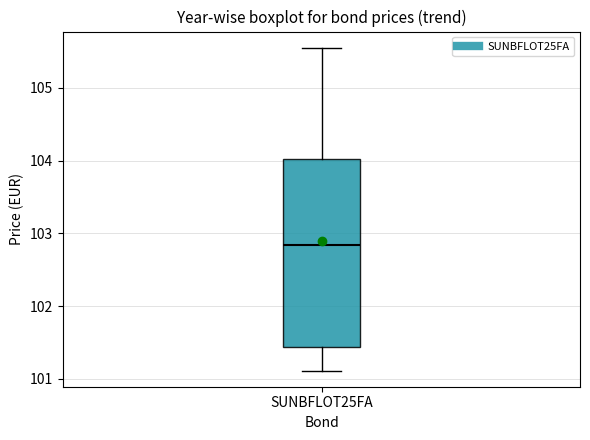

Where is the upper edge of the box for SUNBFLOT25FA on the y-axis? The values are not printed on the chart, so give them approximately, as read against the axis.

104.0